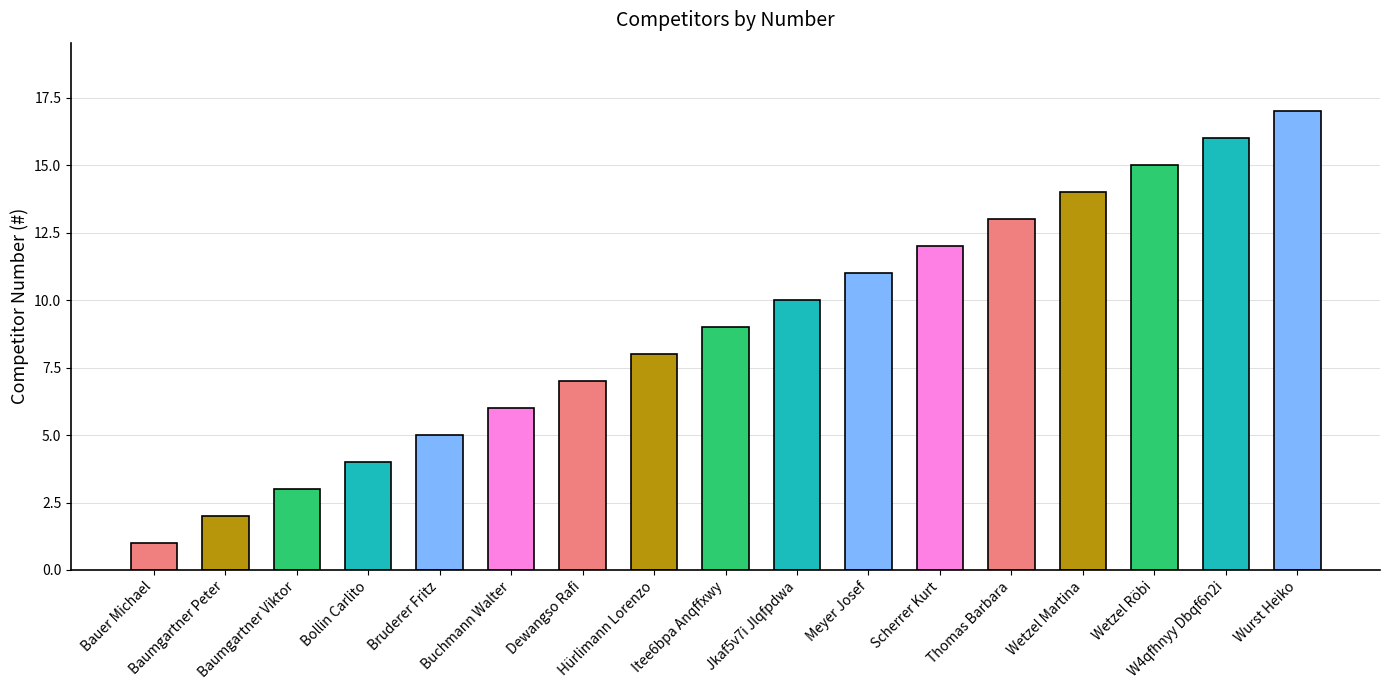

What is the change in value from Scherrer Kurt to W4qfhnyy Dbqf6n2i?

+4